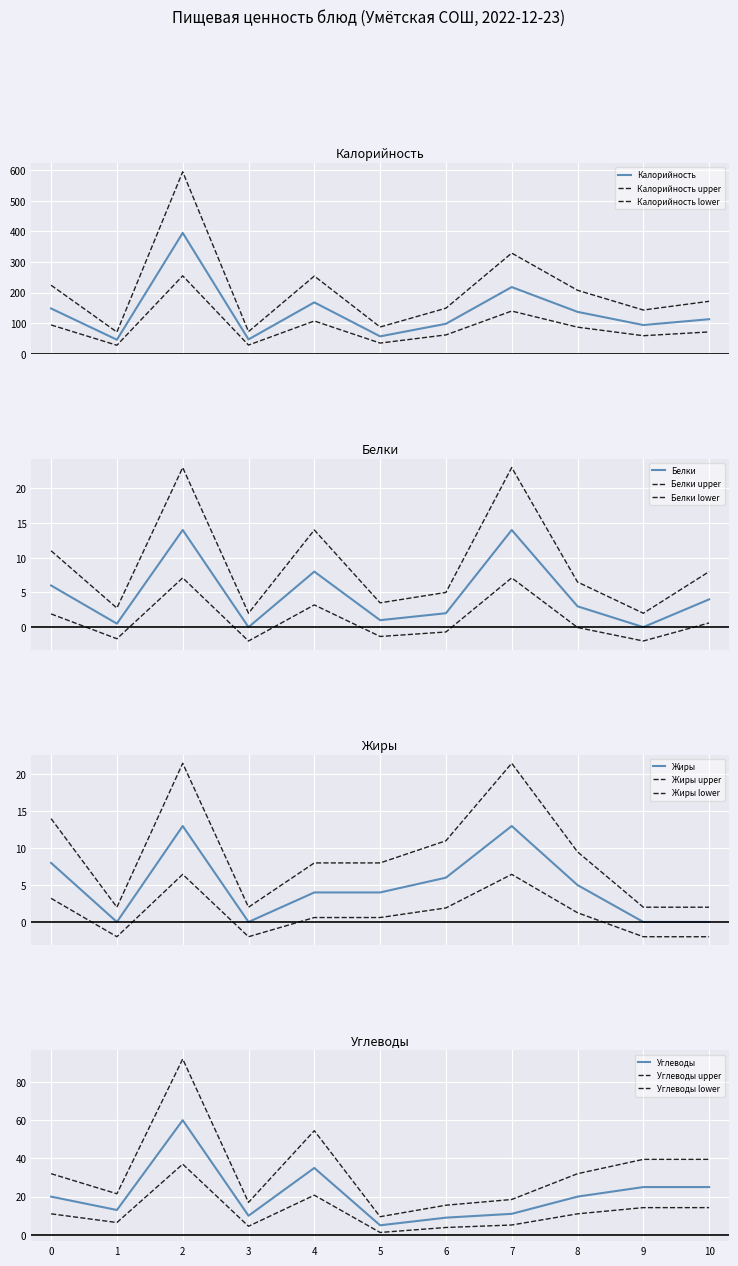

What is the average value of the Жиры series?

4.8